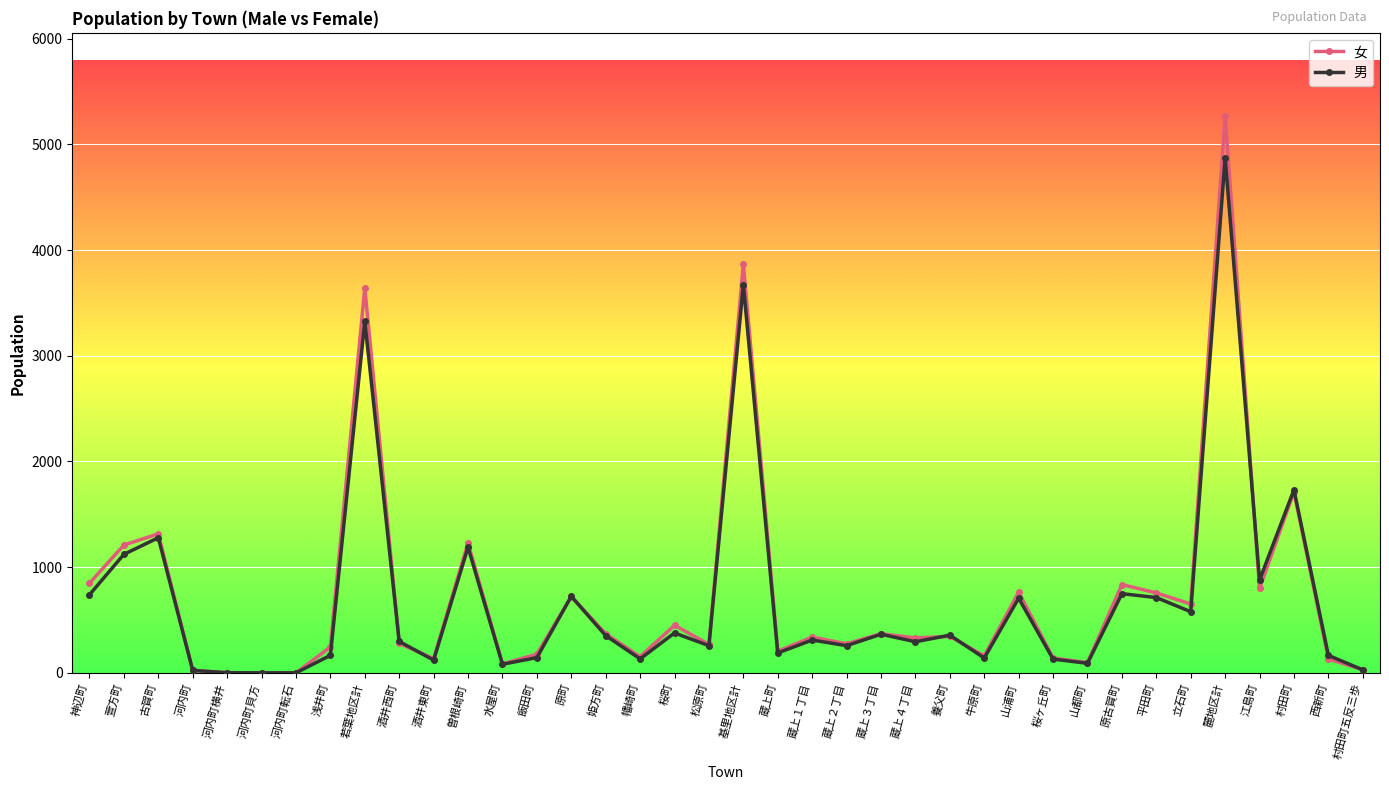

Which series changed the most between 養父町 and 平田町?

女